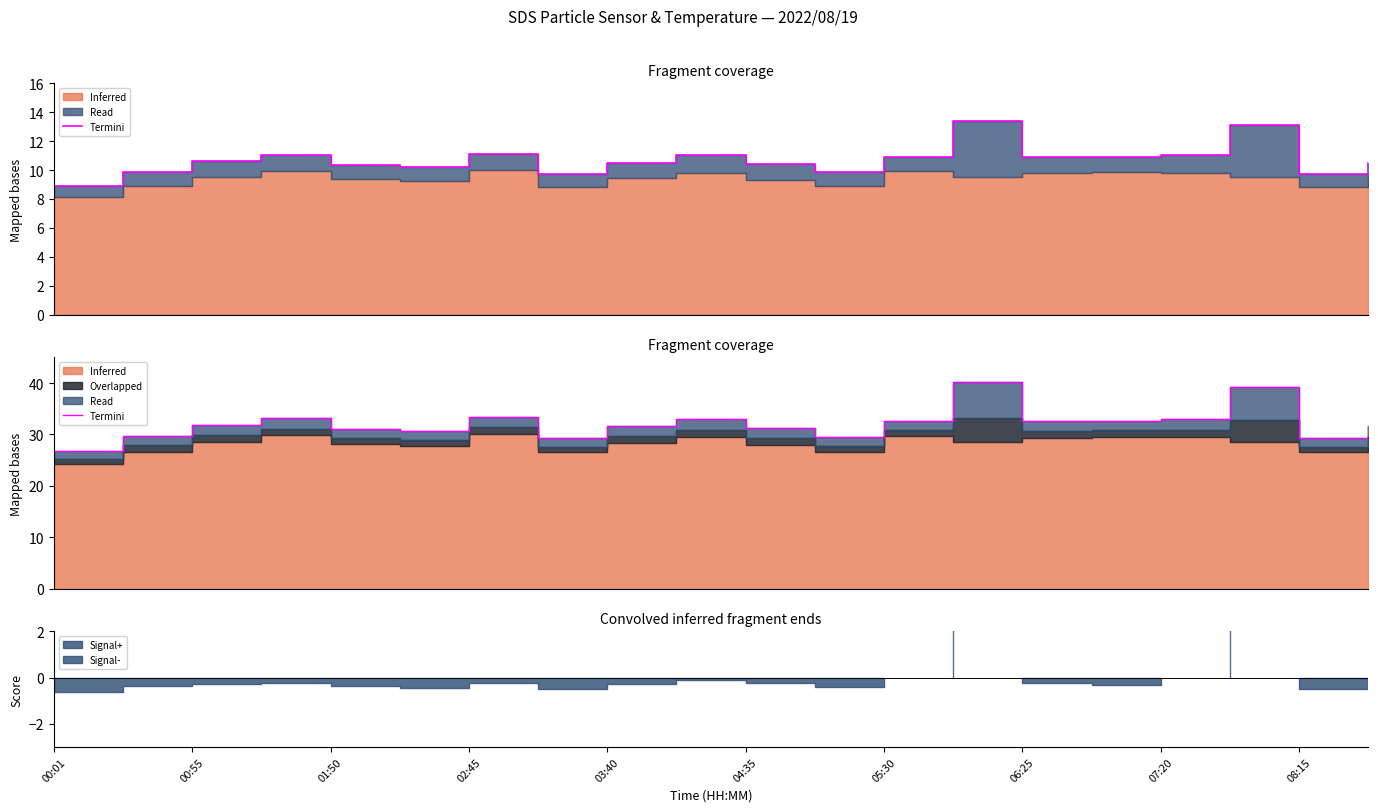

Is it true that the value at 19 is 8.1?

False